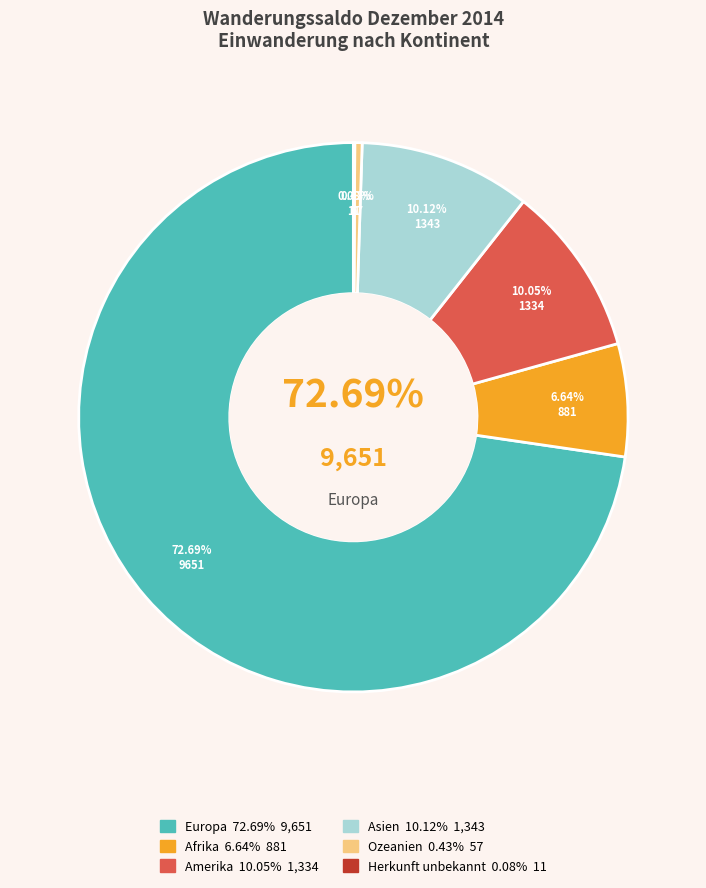

The Herkunft unbekannt slice represents 11% of the pie. True or false?

False